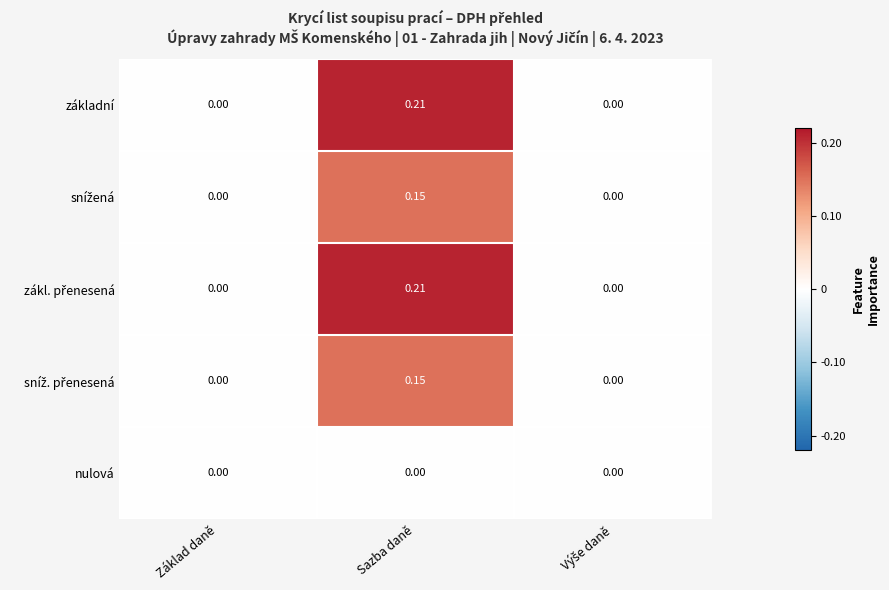

At which category does the chart reach its peak across all series?

Sazba daně